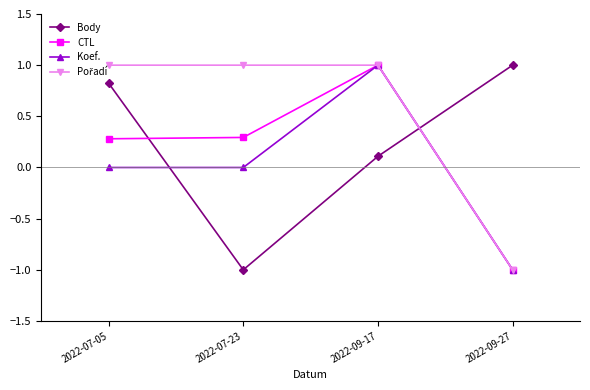

What is the label of the 2nd point from the right?

2022-09-17